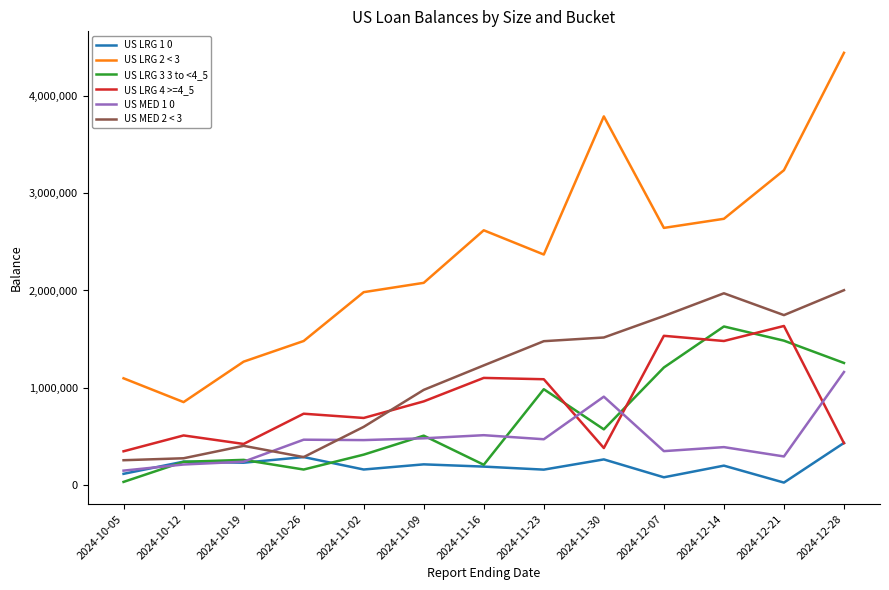

True or false: US MED 1 0 has a value of 1820893 at 2024-12-28.

False